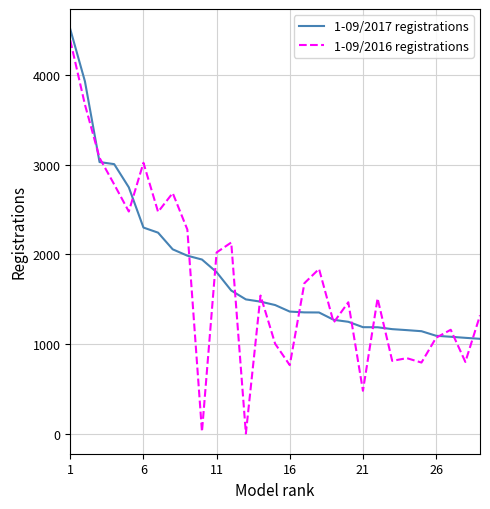

Which series has the widest spread of values?

1-09/2016 registrations